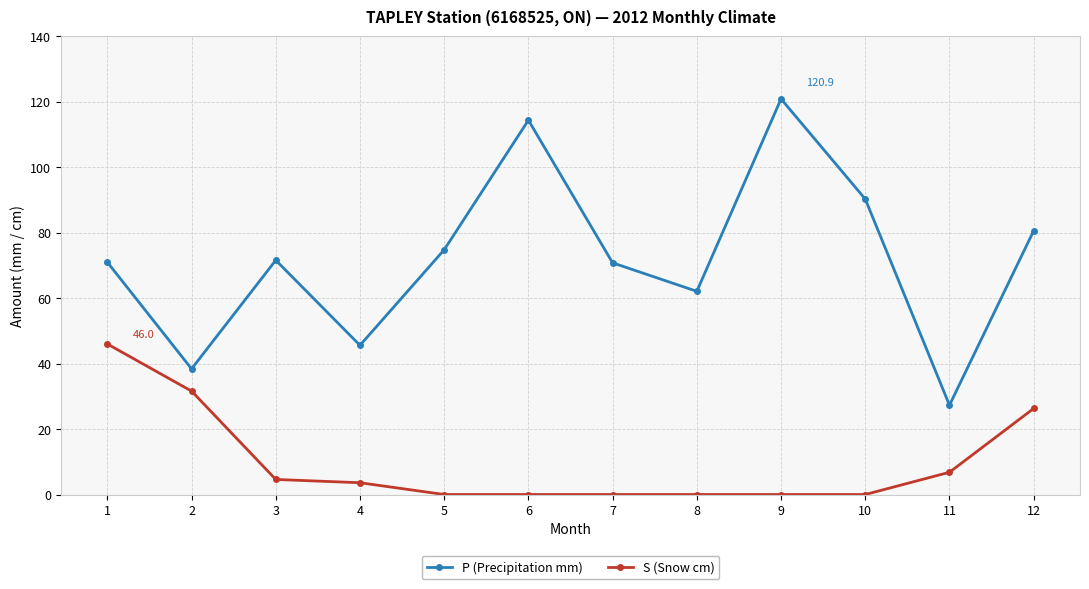

How many values in the S (Snow cm) series are below 3?

6